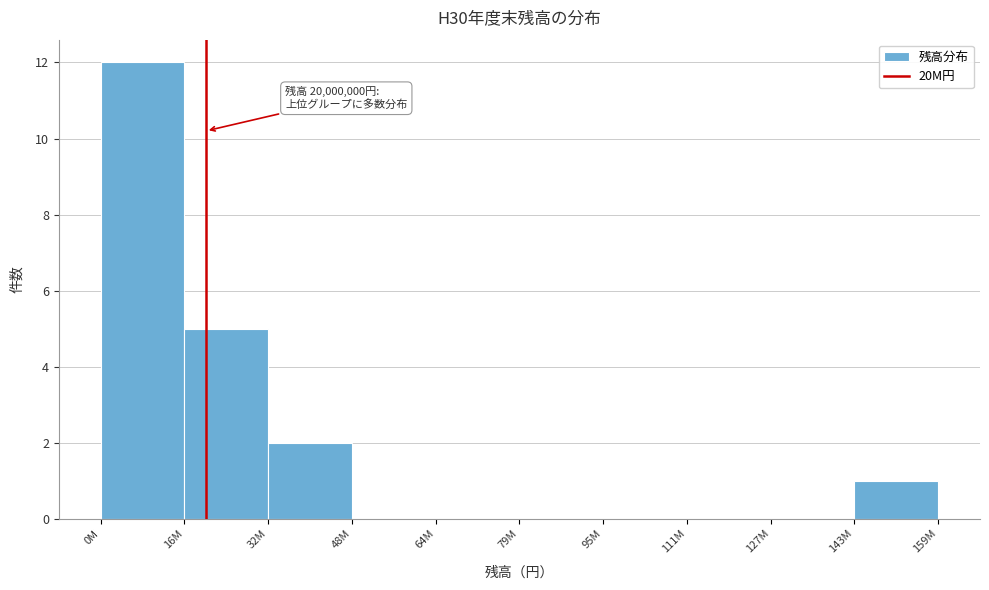

Reading left to right, list all the values displayed in this chart.

0M=12	16M=5	32M=2	48M=0	64M=0	79M=0	95M=0	111M=0	127M=0	143M=1